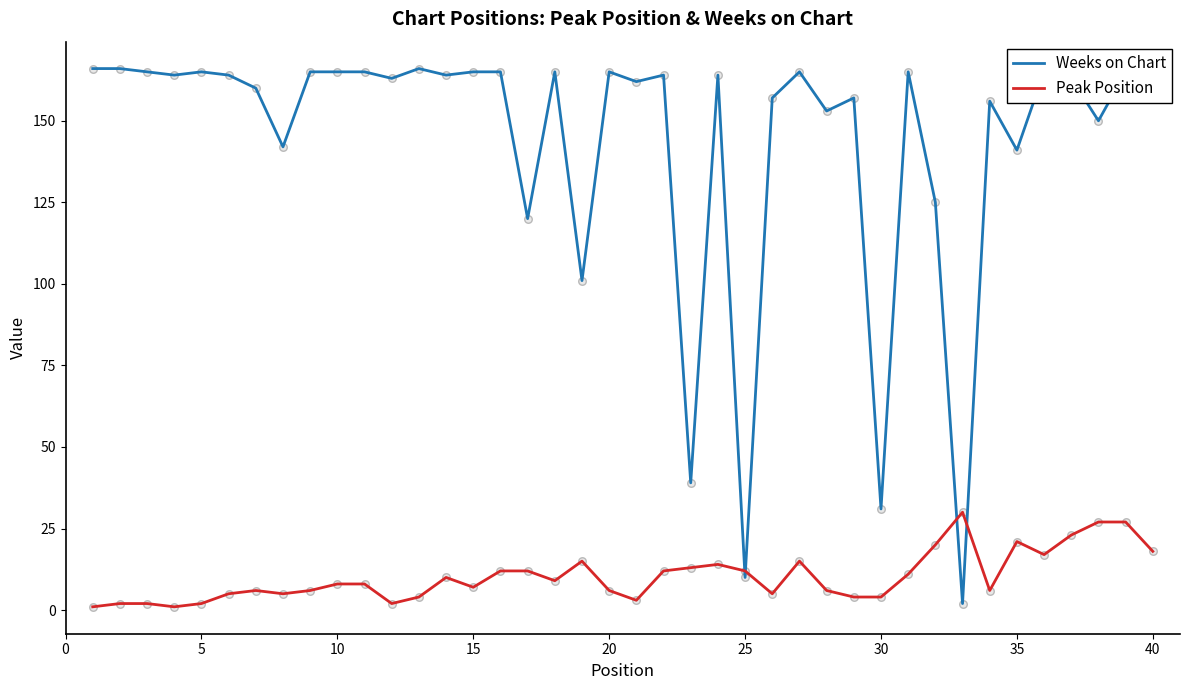

What is the highest value of the Peak Position series?

30